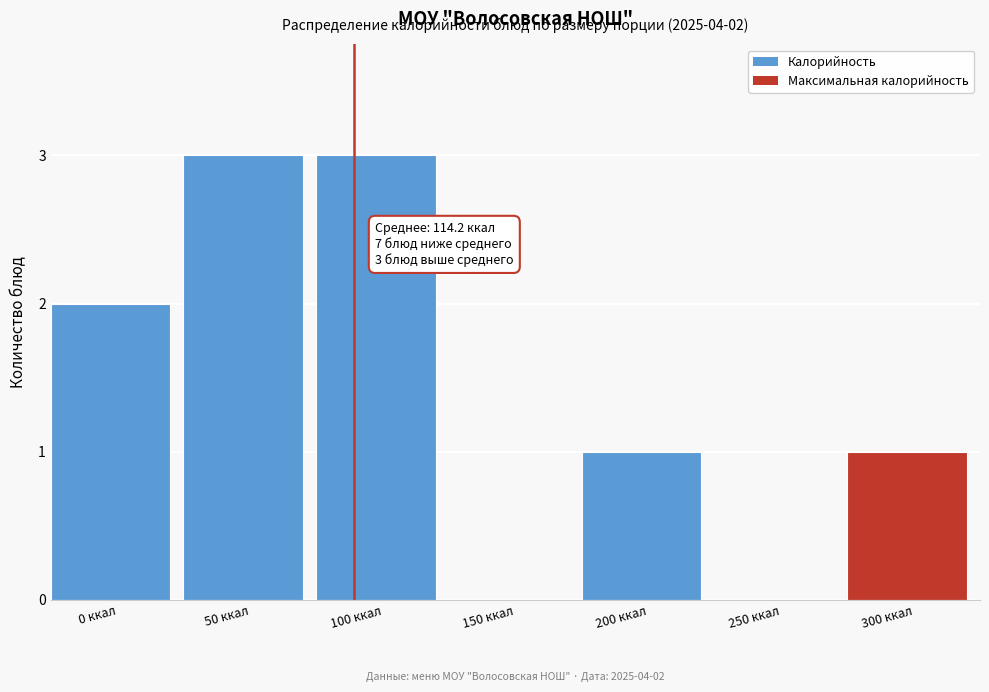

Reading left to right, extract all data points from this chart.

0 ккал=2	50 ккал=3	100 ккал=3	150 ккал=0	200 ккал=1	250 ккал=0	300 ккал=1